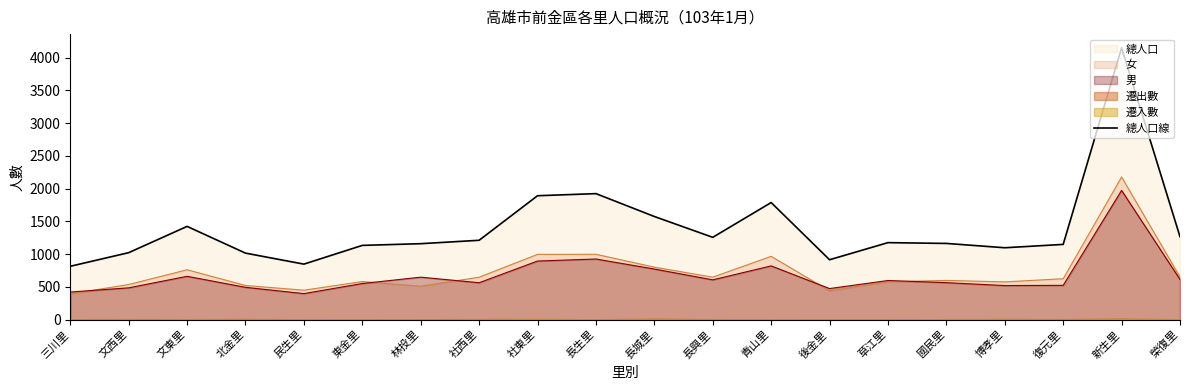

What is the greatest value displayed?

4151